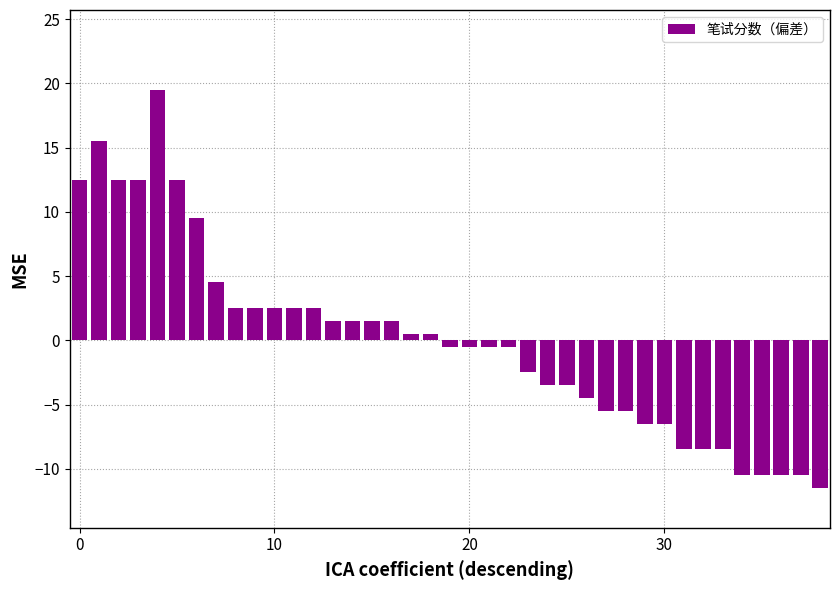

Count the number of data series in this chart.

1